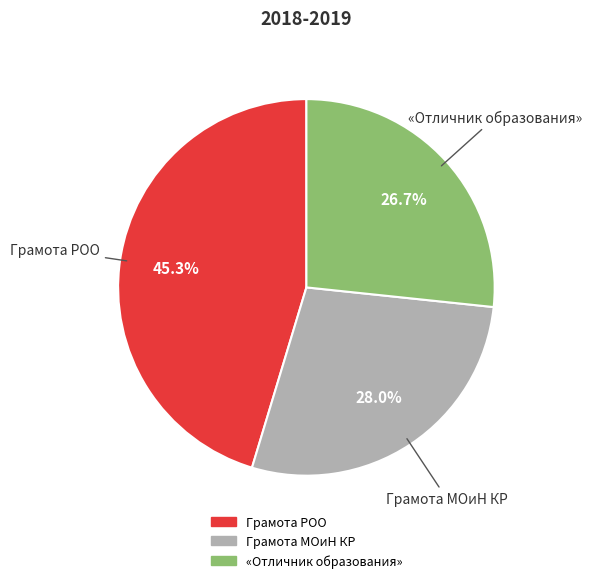

What is the ratio of the value at «Отличник образования» to the value at Грамота РОО?

0.6